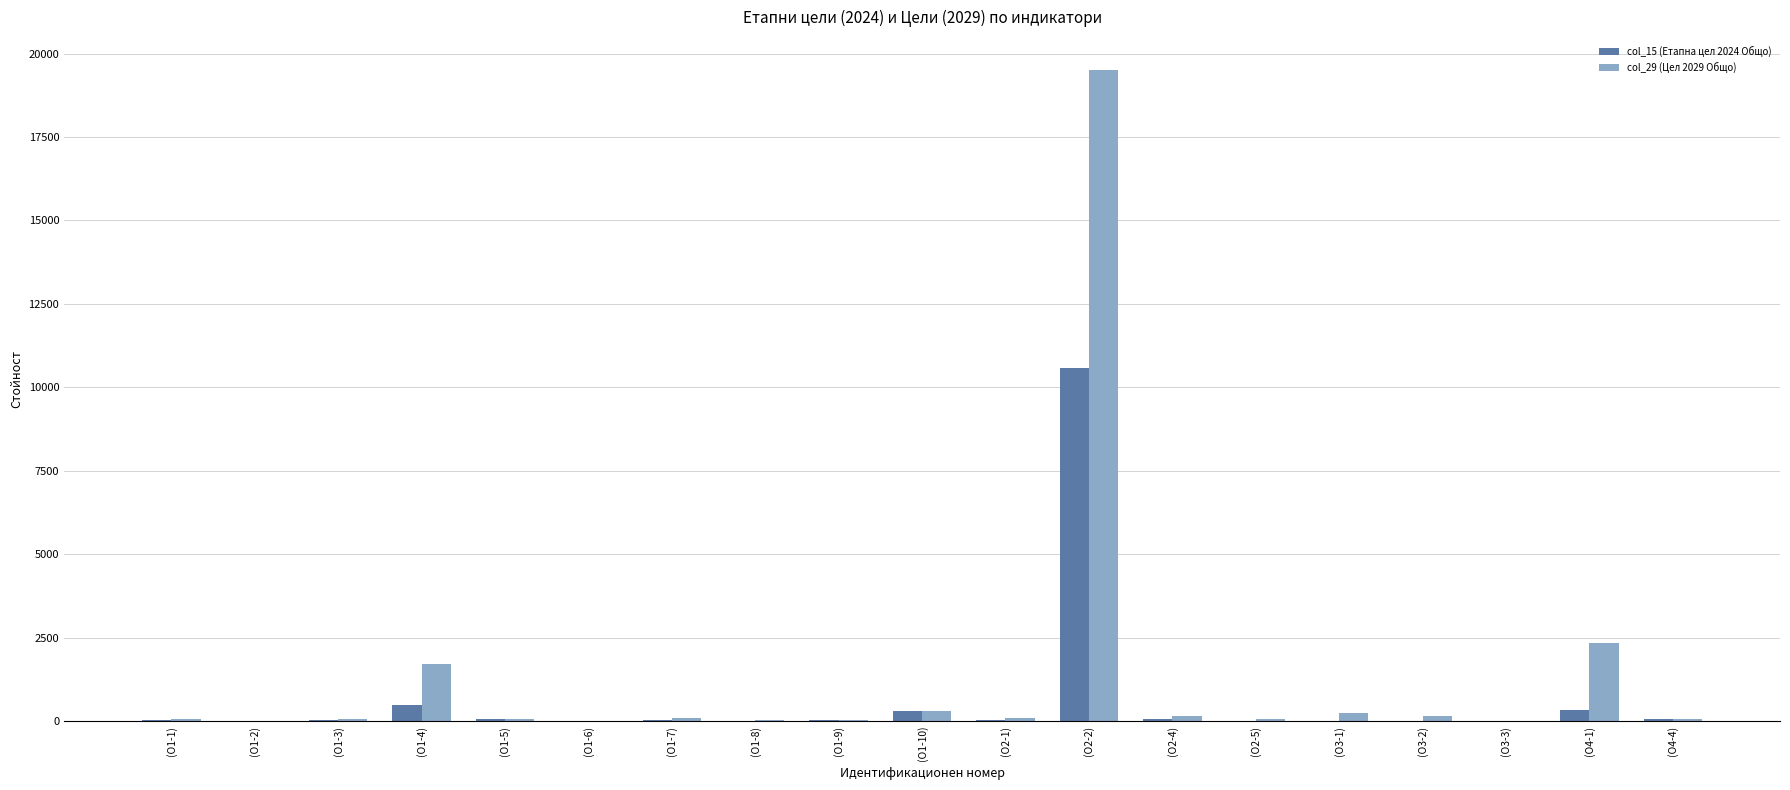

At which category is the sum across all series the highest?

(О2-2)